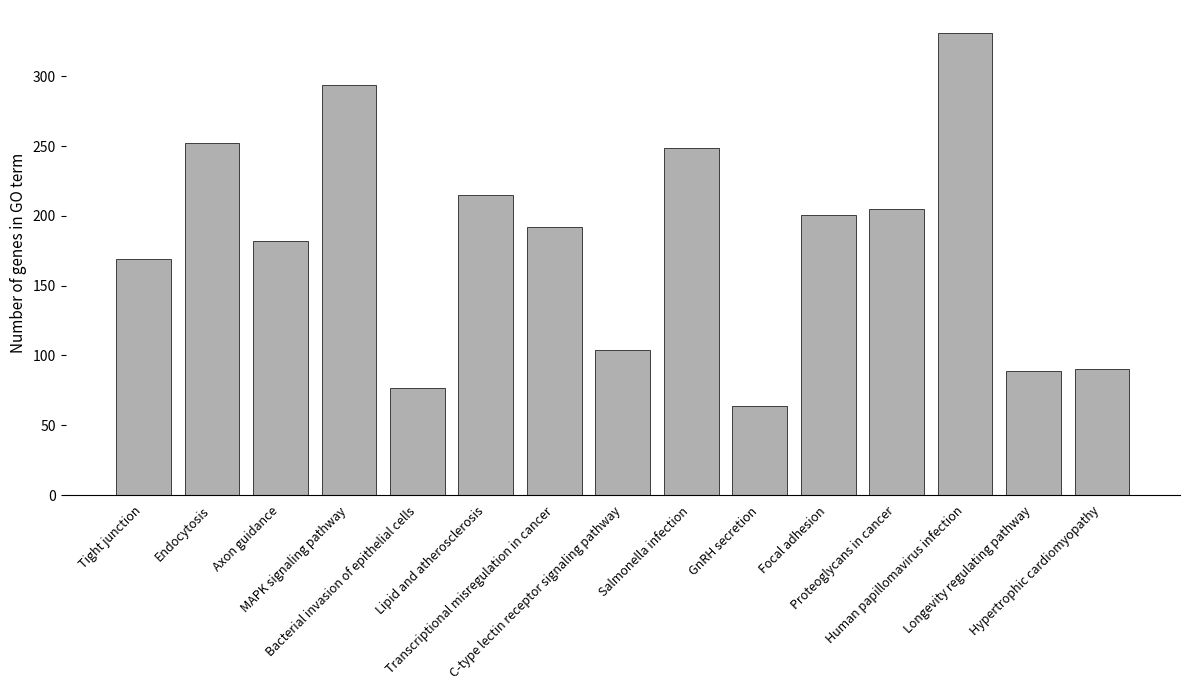

What is the difference between the second highest and minimum values?

230